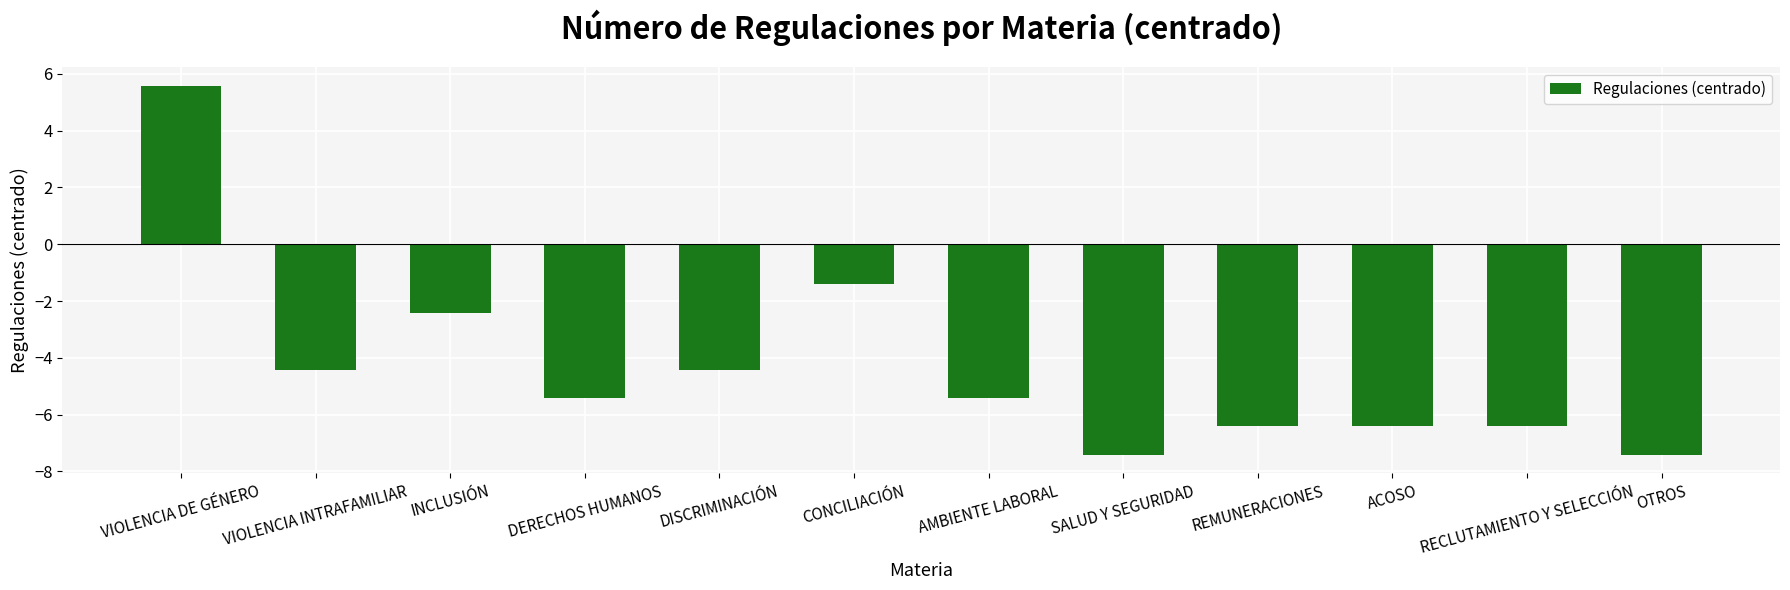

True or false: the data shows -3.9 at OTROS.

False